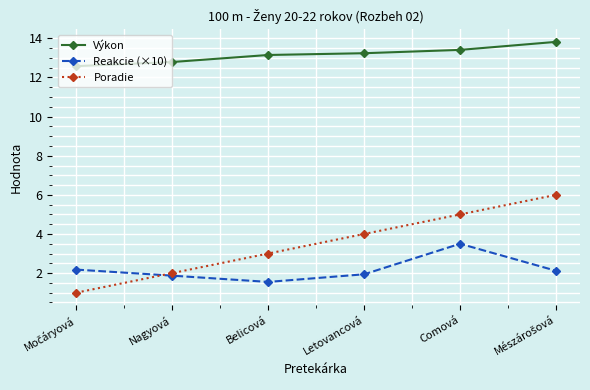

True or false: Poradie has more than 2 points higher than both neighbors.

False